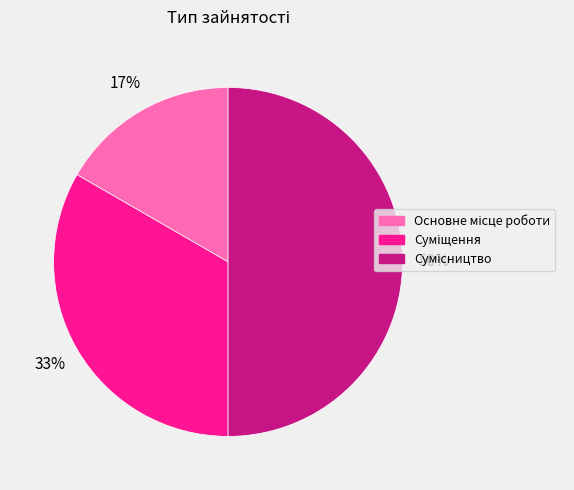

To the nearest percent, what is the difference between the largest and smallest slice percentages?

33%